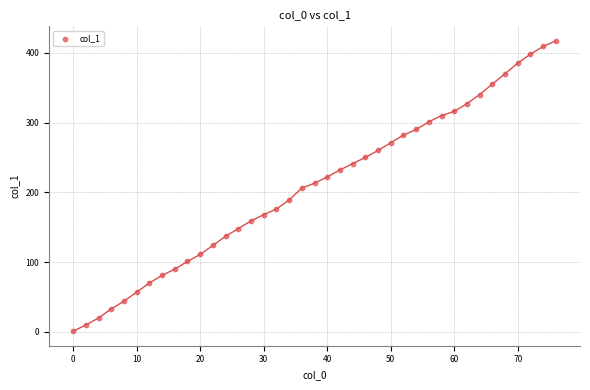

What is the range of X values (max minus min)?

76